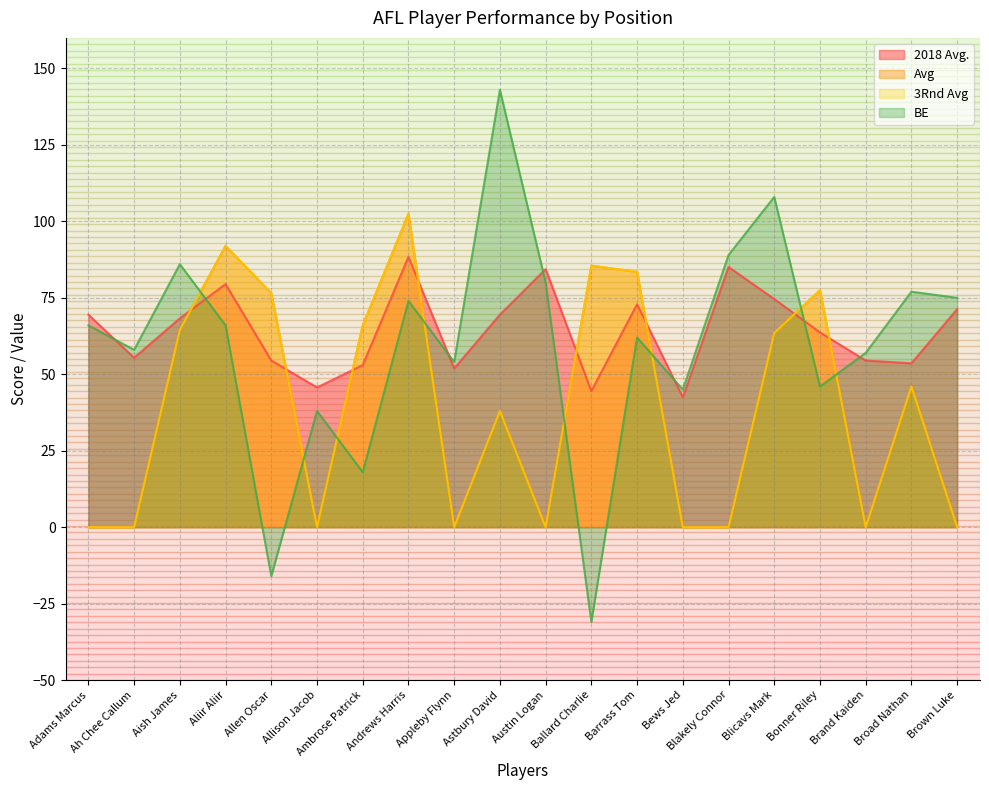

True or false: BE has more than 2 interior local peaks.

True